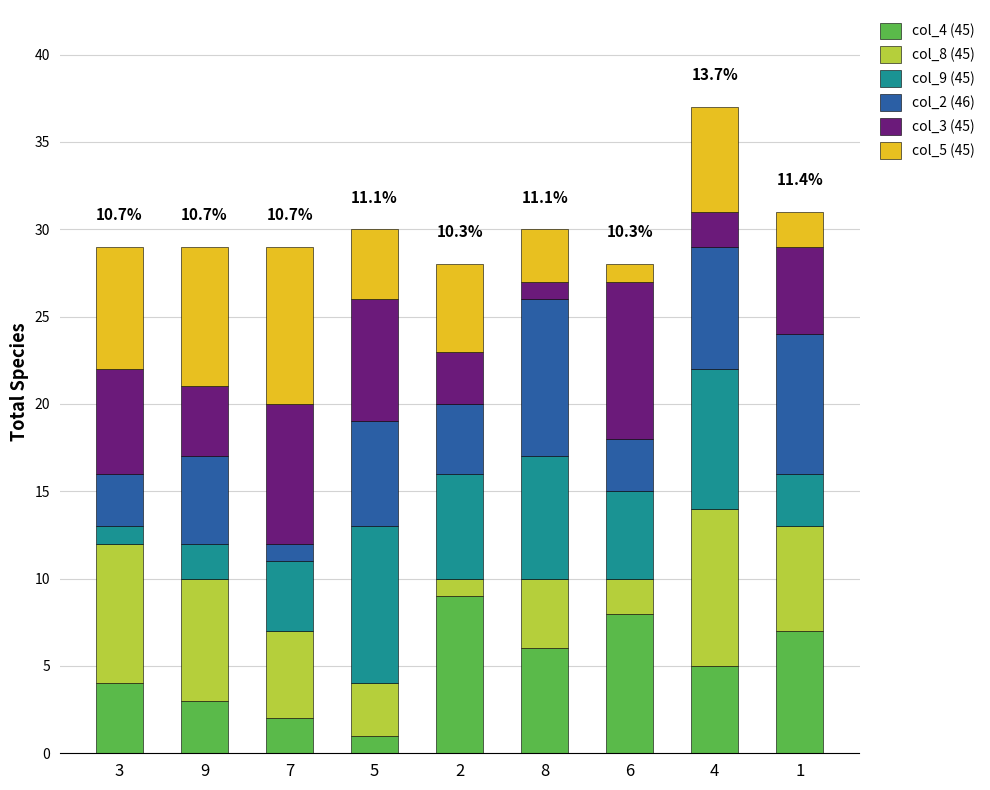

At which category is the sum across all series the highest?

4